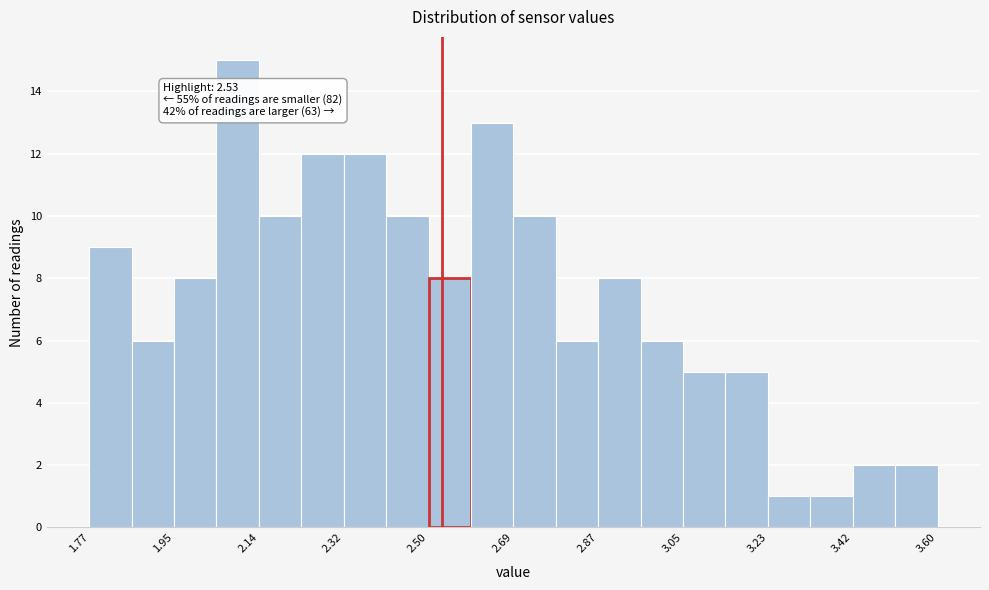

Over which range of the x-axis is the bar tallest?

2.04 to 2.14